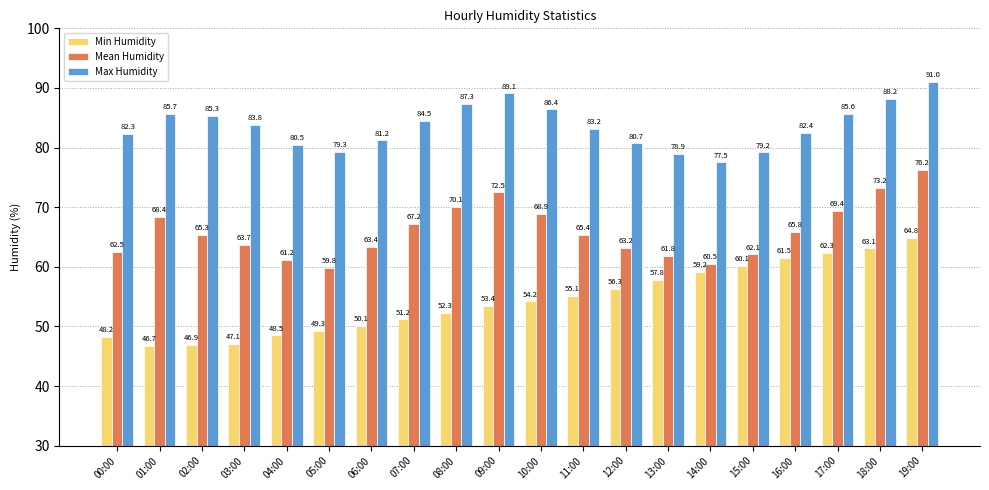

What is the smallest value displayed?

46.7